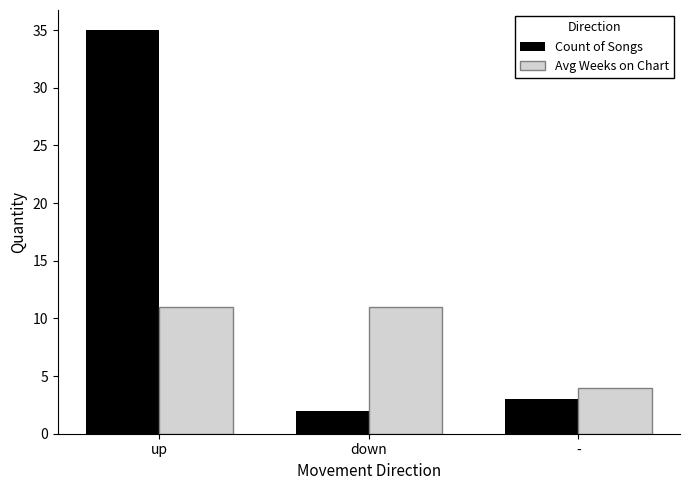

Reading right to left, transcribe all the data shown in this chart.

Count of Songs: 3	2	35
Avg Weeks on Chart: 4	11	11